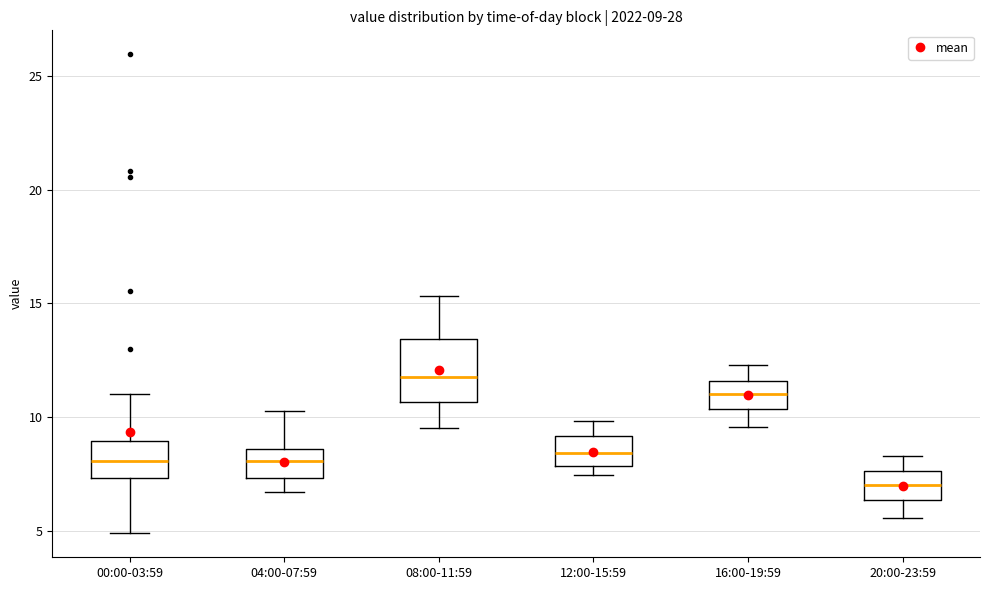

Which box is the tallest, from its lower edge to its upper edge?

08:00-11:59